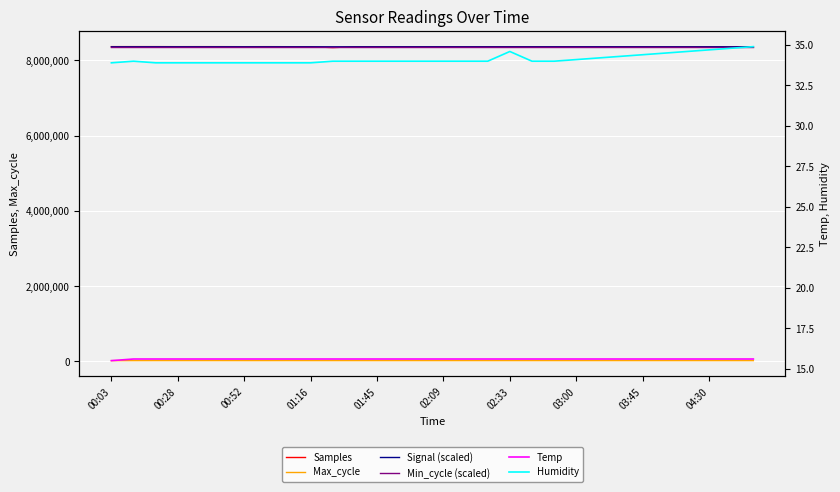

True or false: Humidity and Max_cycle cross at least once.

False